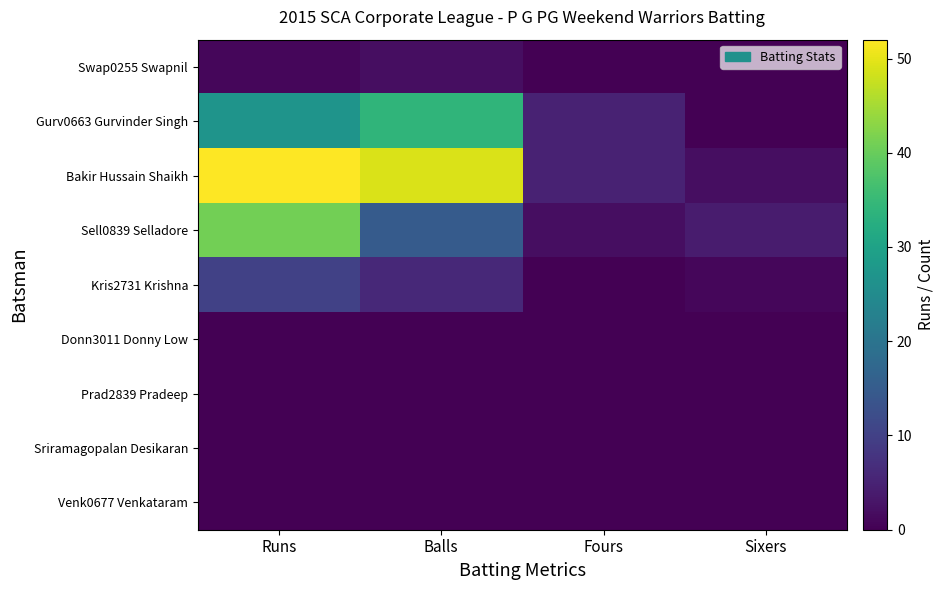

Reading left to right, extract all data points from this chart.

Swap0255 Swapnil: Runs=1	Balls=2	Fours=0	Sixers=0
Gurv0663 Gurvinder Singh: Runs=27	Balls=34	Fours=5	Sixers=0
Bakir Hussain Shaikh: Runs=52	Balls=49	Fours=5	Sixers=2
Sell0839 Selladore: Runs=41	Balls=15	Fours=2	Sixers=4
Kris2731 Krishna: Runs=10	Balls=6	Fours=0	Sixers=1
Donn3011 Donny Low: Runs=0	Balls=0	Fours=0	Sixers=0
Prad2839 Pradeep: Runs=0	Balls=0	Fours=0	Sixers=0
Sriramagopalan Desikaran: Runs=0	Balls=0	Fours=0	Sixers=0
Venk0677 Venkataram: Runs=0	Balls=0	Fours=0	Sixers=0